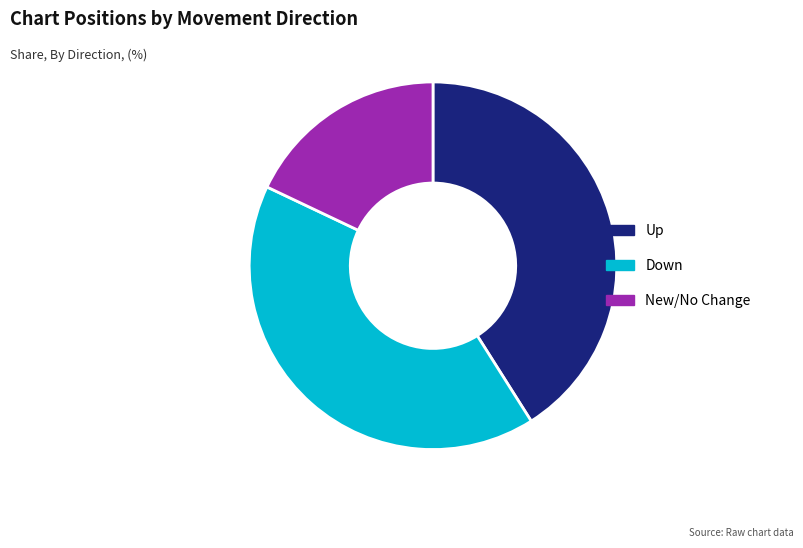

True or false: Up accounts for 41% of the total.

True